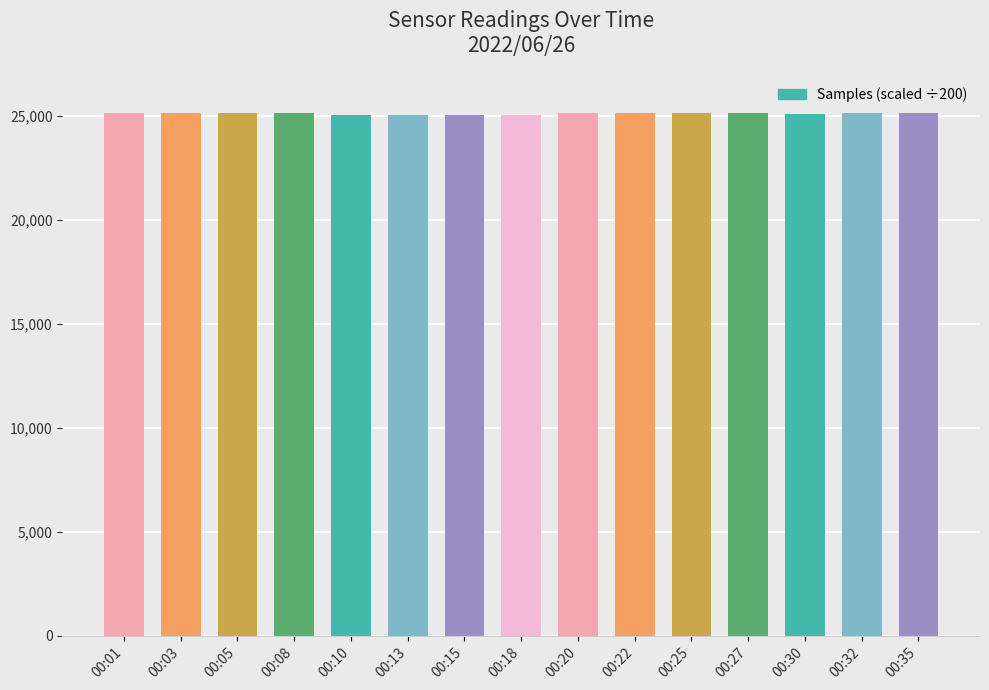

True or false: the data shows 37273.1 at 00:32.

False